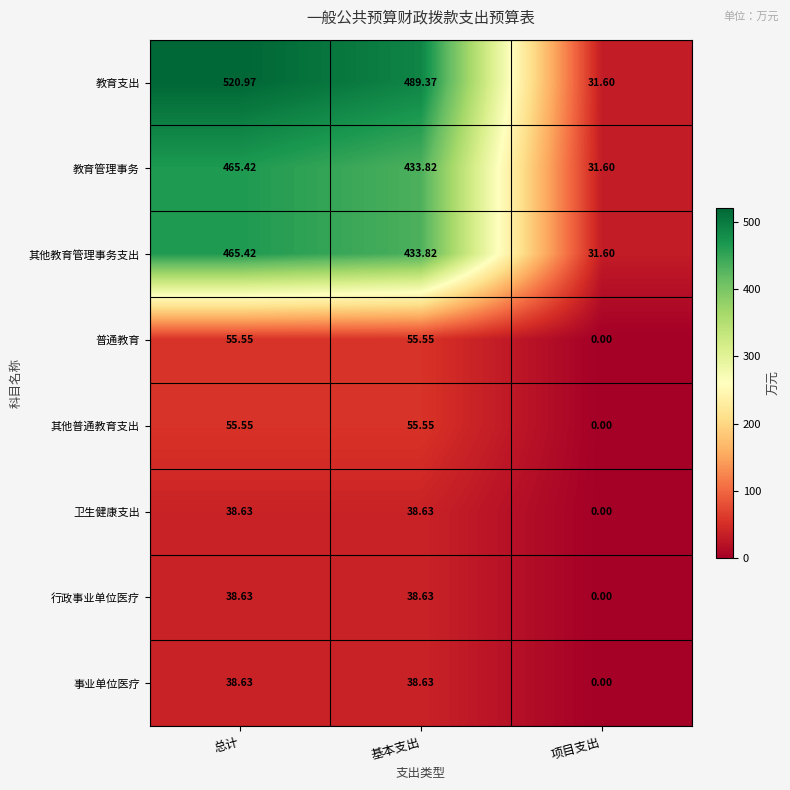

Where does the 事业单位医疗 series first go above 38?

总计